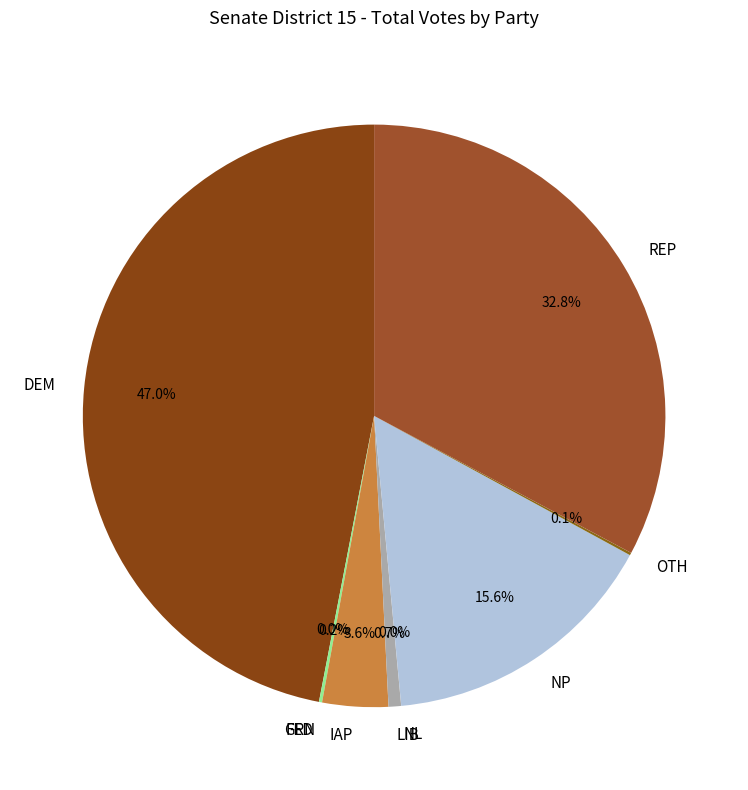

Which category has the biggest portion of the pie?

DEM